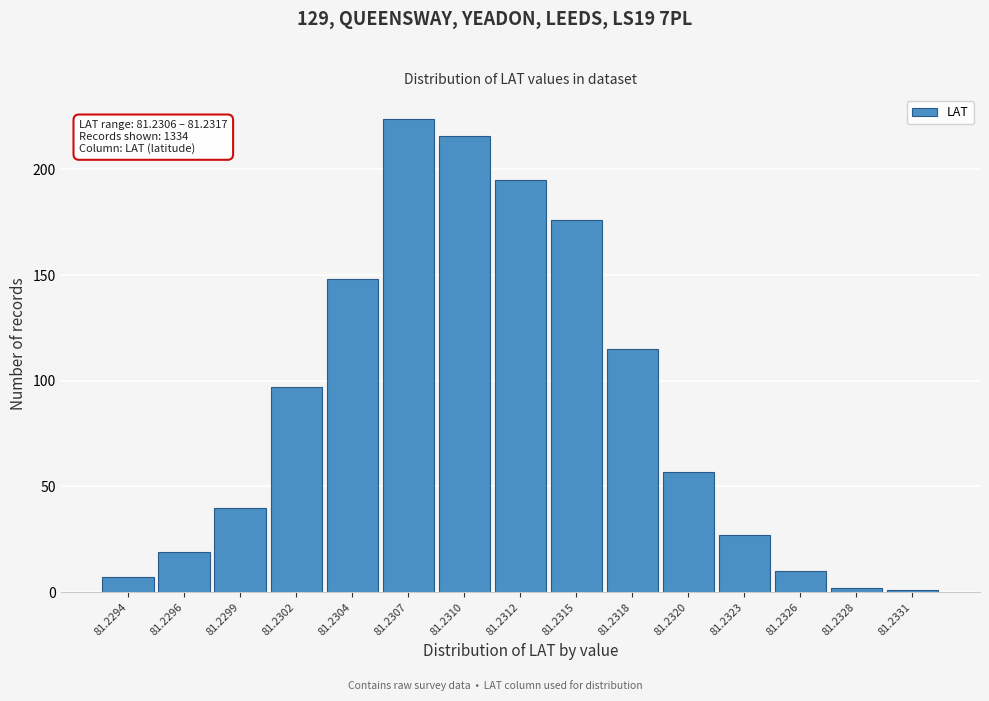

Reading left to right, what are all the values shown in this chart?

81.2294=7	81.2296=19	81.2299=40	81.2302=97	81.2304=148	81.2307=224	81.2310=216	81.2312=195	81.2315=176	81.2318=115	81.2320=57	81.2323=27	81.2326=10	81.2328=2	81.2331=1